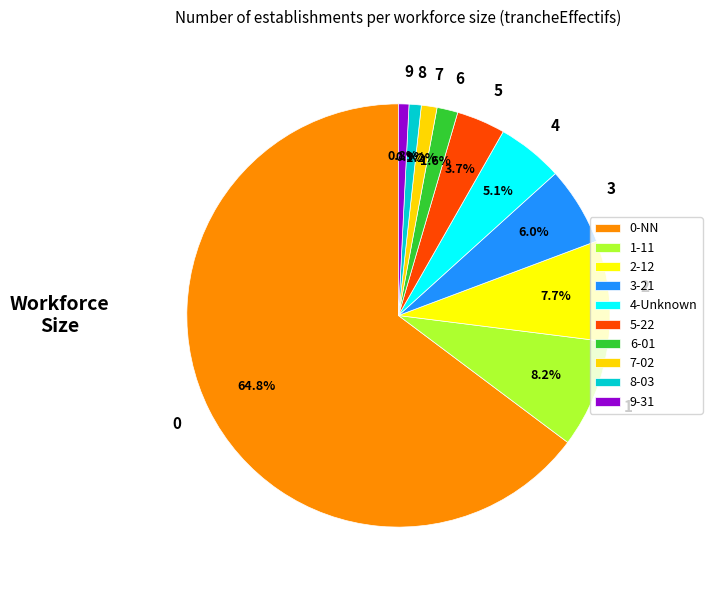

How many segments does this pie chart have?

10